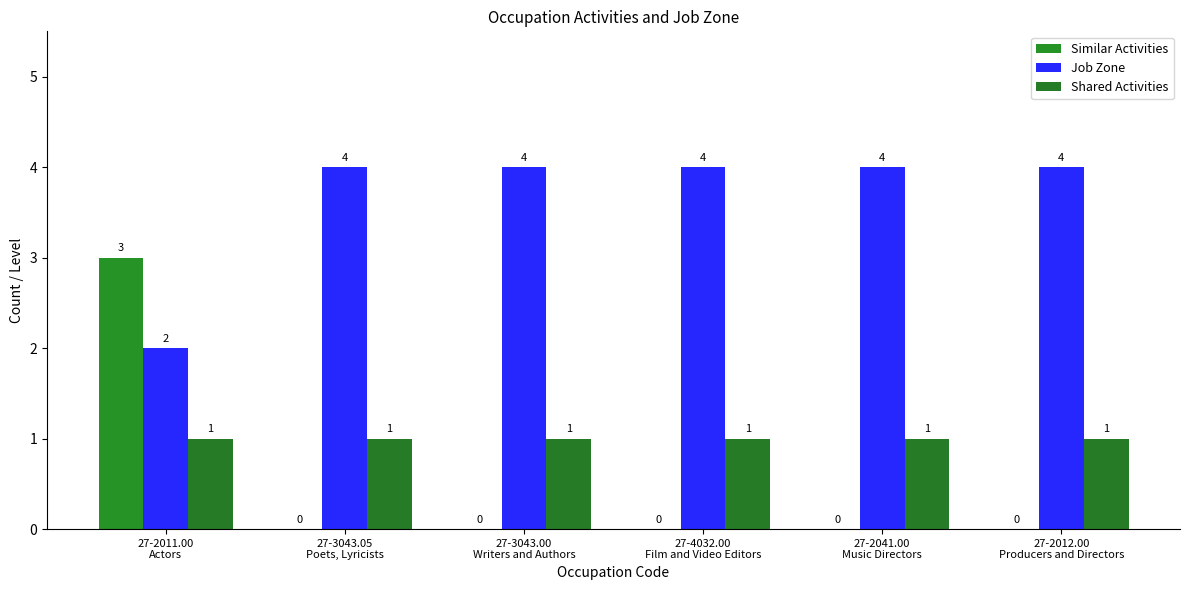

At 27-4032.00
Film and Video Editors, list the series in order from smallest to largest.

Similar Activities, Shared Activities, Job Zone